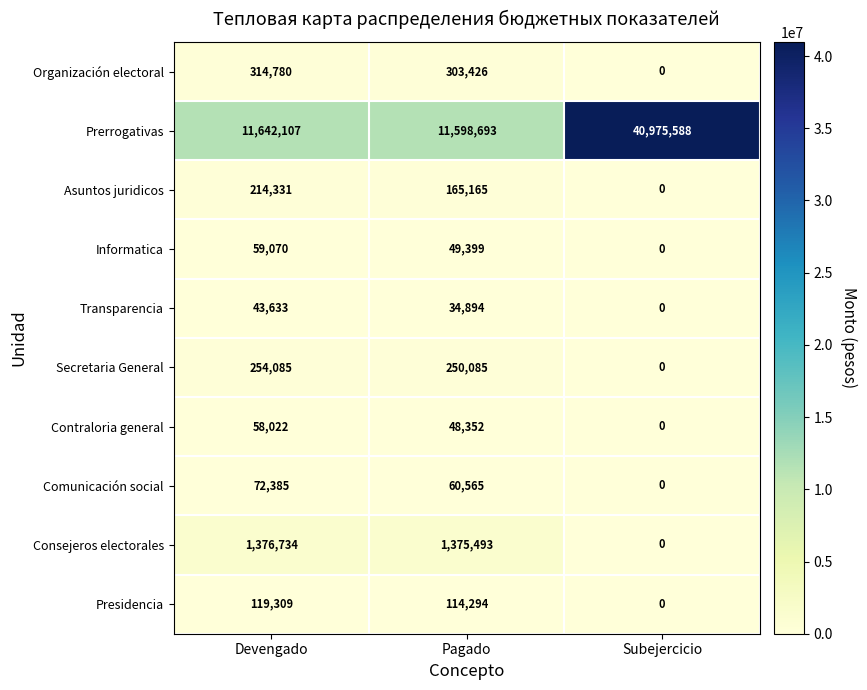

True or false: Organización electoral has a value of 303426 at Pagado.

True